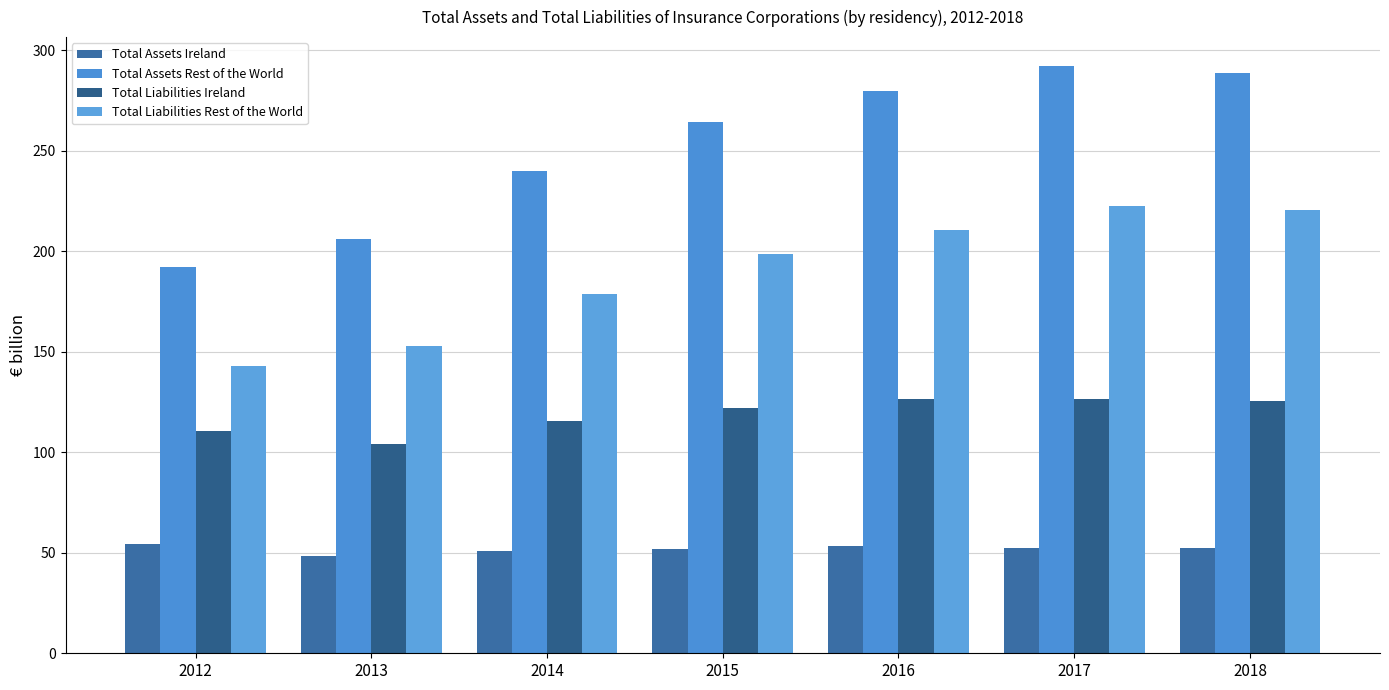

How many bars are there in total?

28